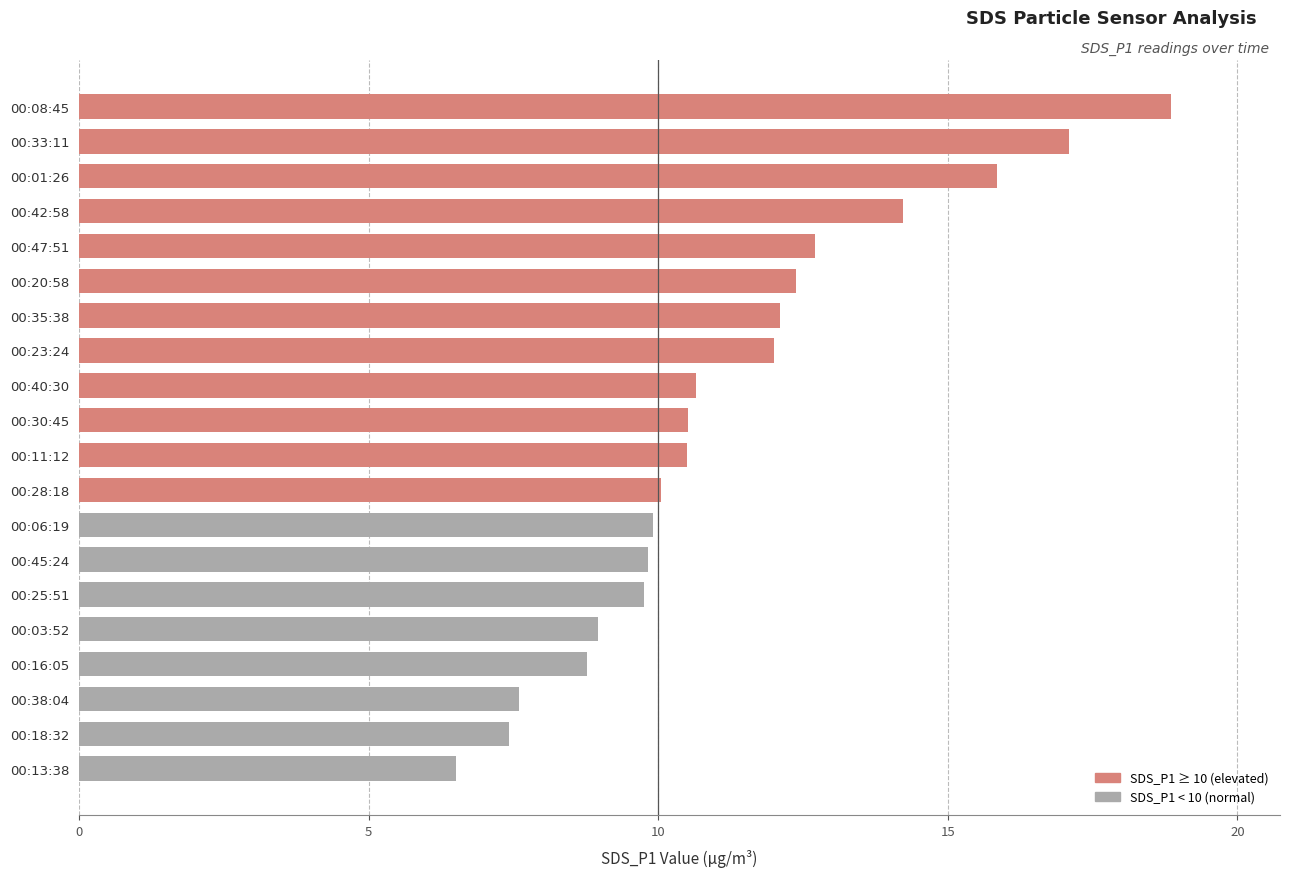

What is the change in value from 00:11:12 to 00:45:24?

-0.7